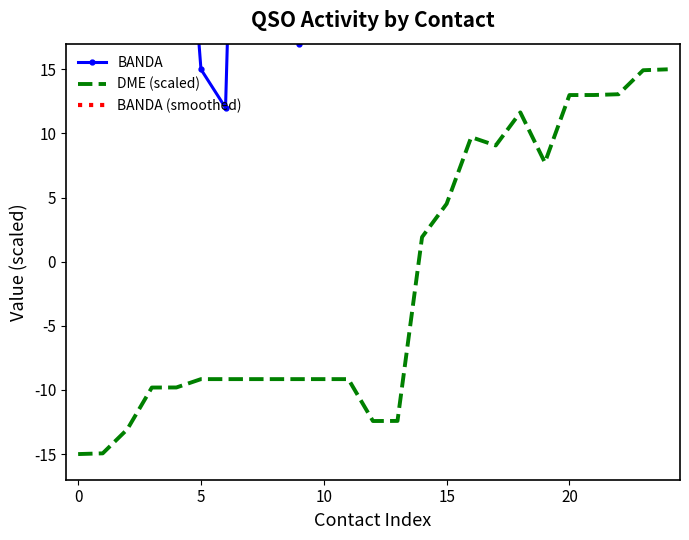

What is the label of the 2nd point from the right?

23